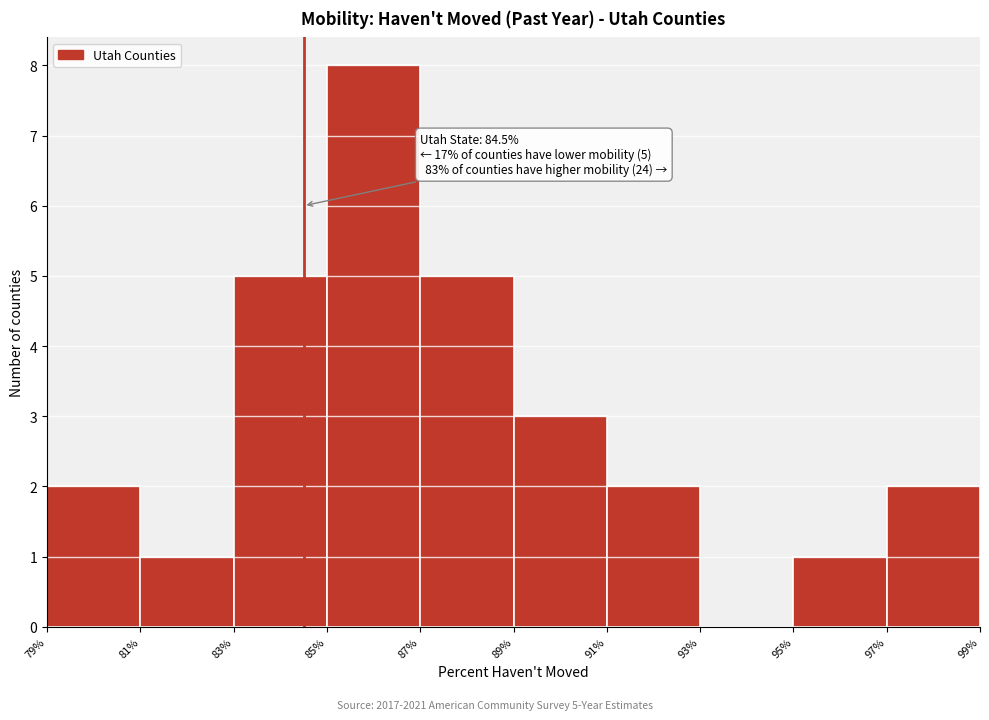

Over which range of the x-axis is the bar tallest?

85% to 87%